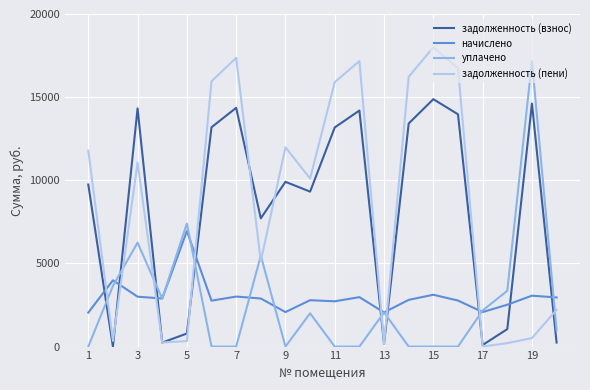

After their last crossing, which series has the higher values: уплачено or задолженность (пени)?

задолженность (пени)